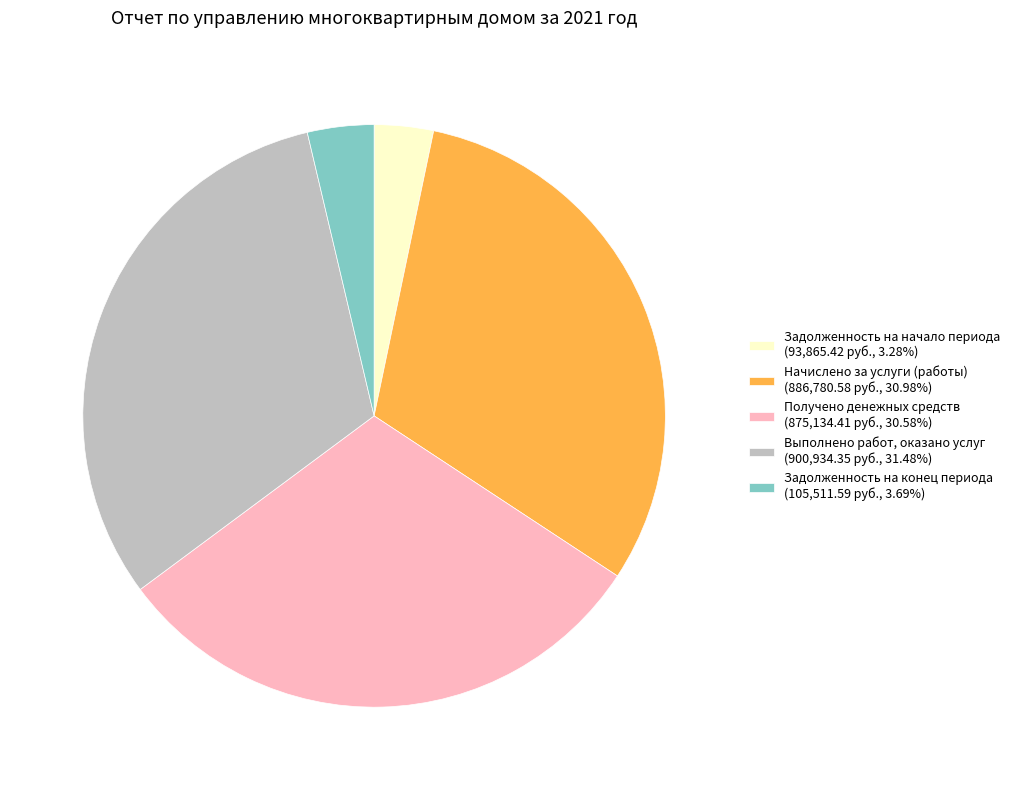

Does any single category account for the majority?

No